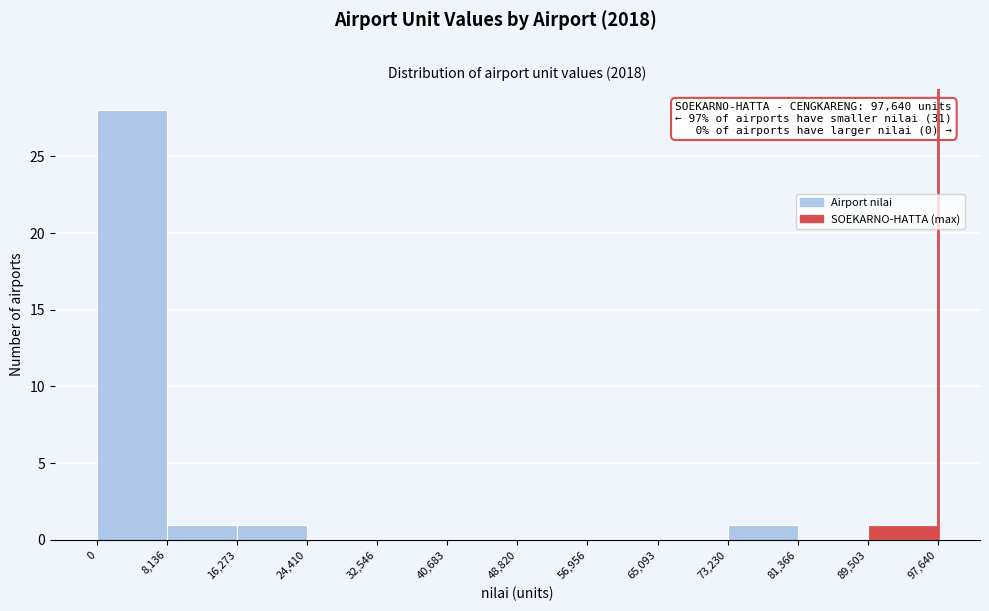

Over which range of the x-axis is the bar tallest?

0 to 8,136